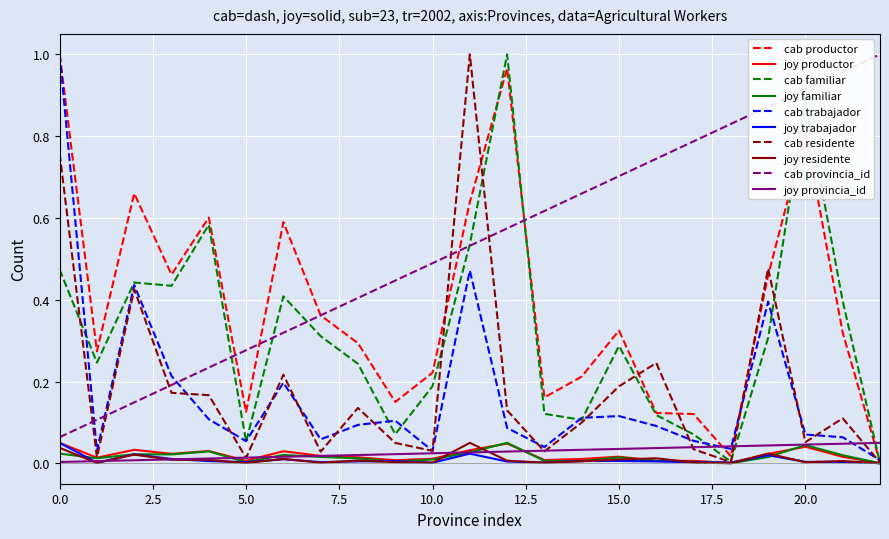

True or false: joy familiar and cab provincia_id intersect in this chart.

False